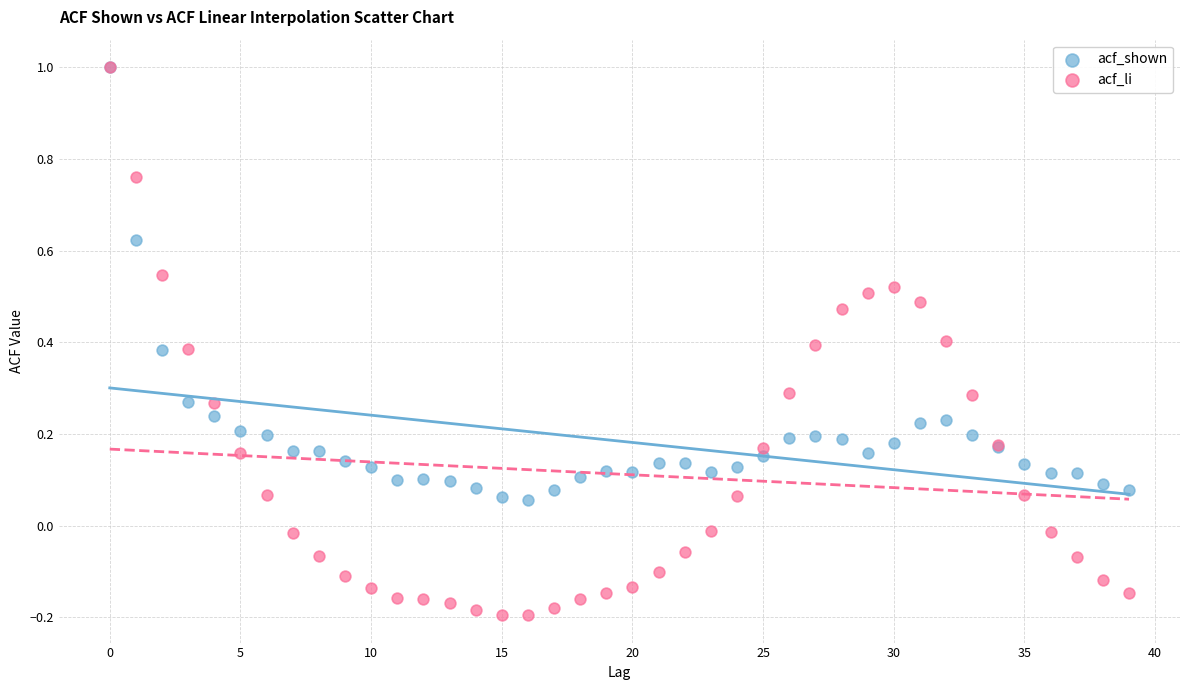

What are all the series names shown in the legend?

acf_shown, acf_li